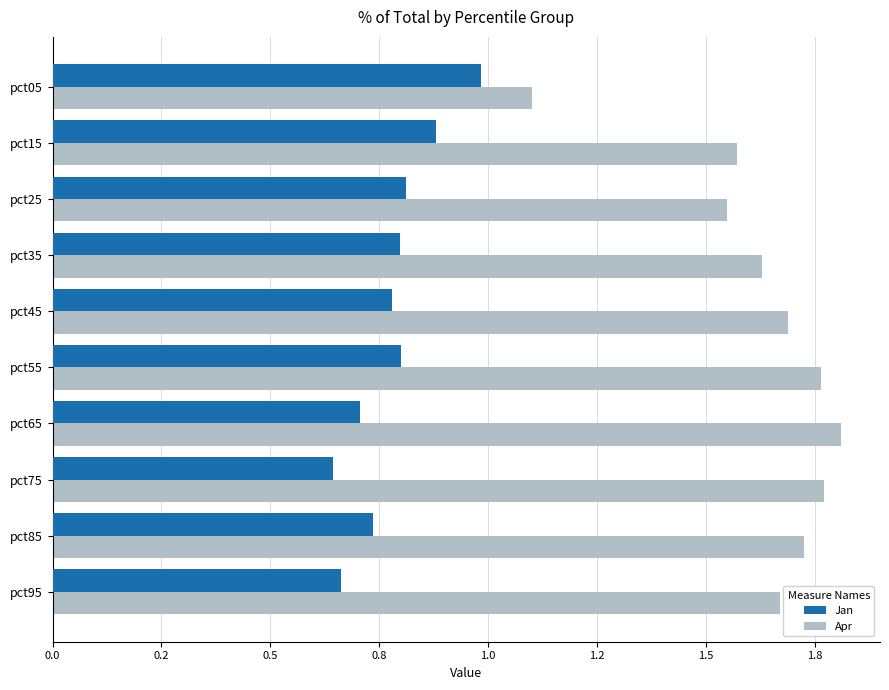

What are all the series names shown in the legend?

Jan, Apr